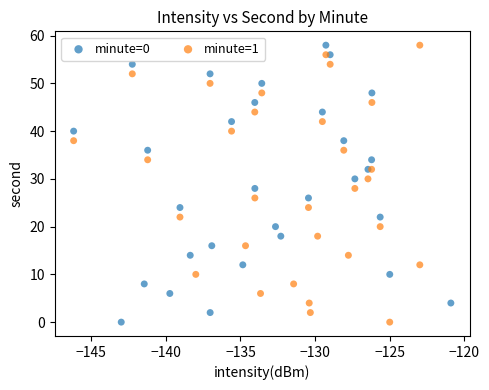

What are all the series names shown in the legend?

minute=0, minute=1